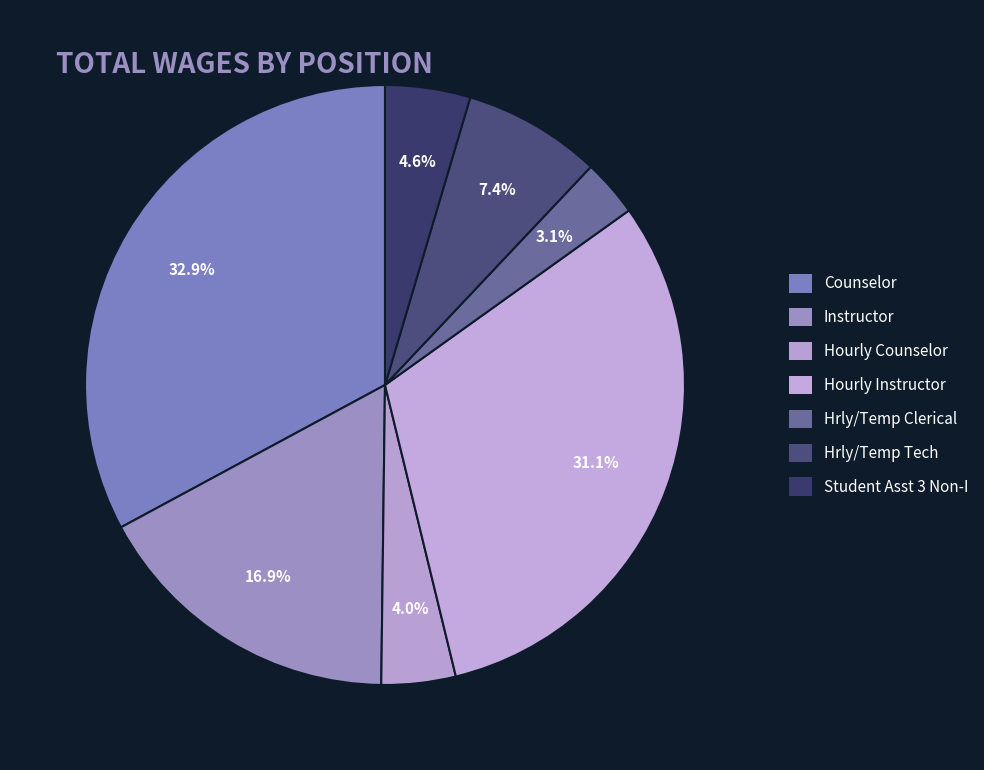

How many slices are in this pie chart?

7